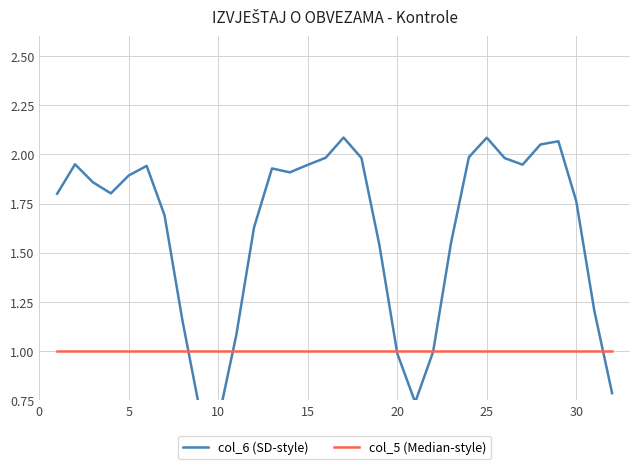

What is the greatest value displayed?

2.1